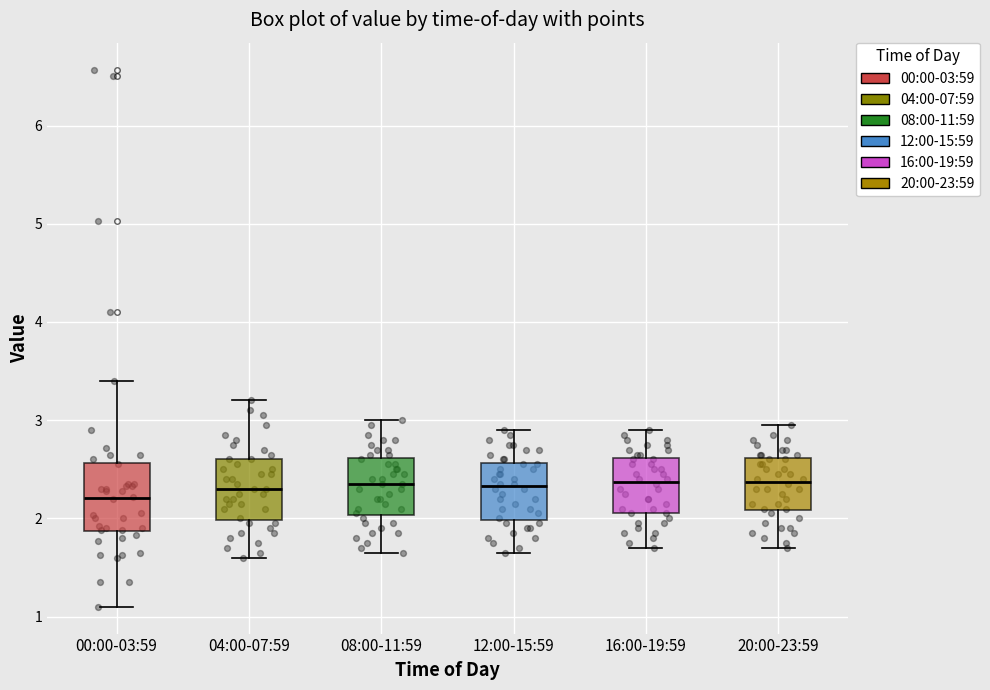

Reading left to right, read every box against the y-axis: the position of its median line, the range the box covers, and the ends of its whiskers. The values are not printed on the chart, so give them approximately, as read against the axis.

00:00-03:59: median 2.2, box 1.9 to 2.6, whiskers 1.1 to 3.4
04:00-07:59: median 2.3, box 2.0 to 2.6, whiskers 1.6 to 3.2
08:00-11:59: median 2.4, box 2.0 to 2.6, whiskers 1.7 to 3.0
12:00-15:59: median 2.3, box 2.0 to 2.6, whiskers 1.7 to 2.9
16:00-19:59: median 2.4, box 2.1 to 2.6, whiskers 1.7 to 2.9
20:00-23:59: median 2.4, box 2.1 to 2.6, whiskers 1.7 to 3.0